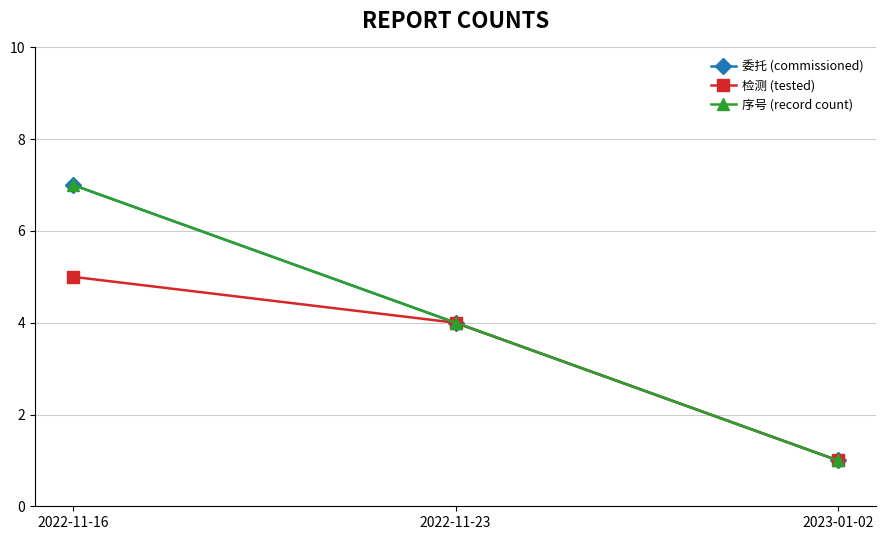

Is it true that 检测 (tested) equals 2 at 2022-11-23?

False